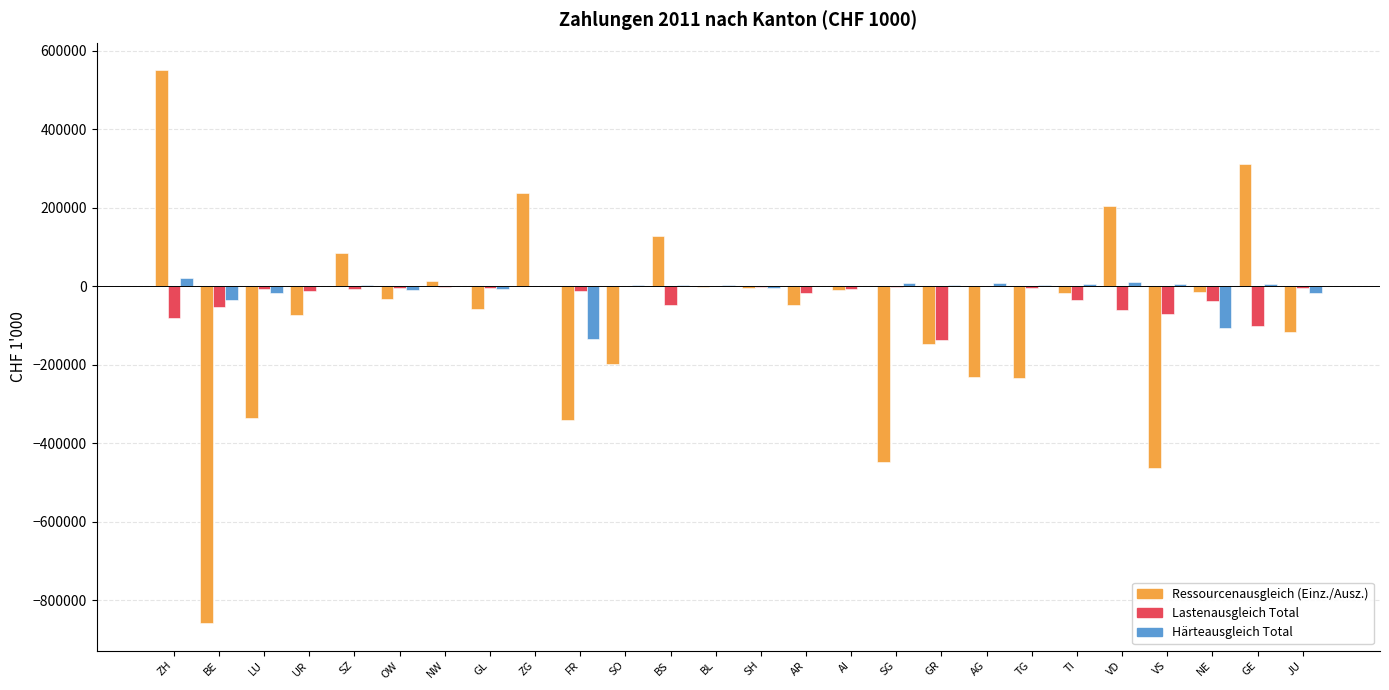

The Lastenausgleich Total series shows -17672.9 at AR. True or false?

True